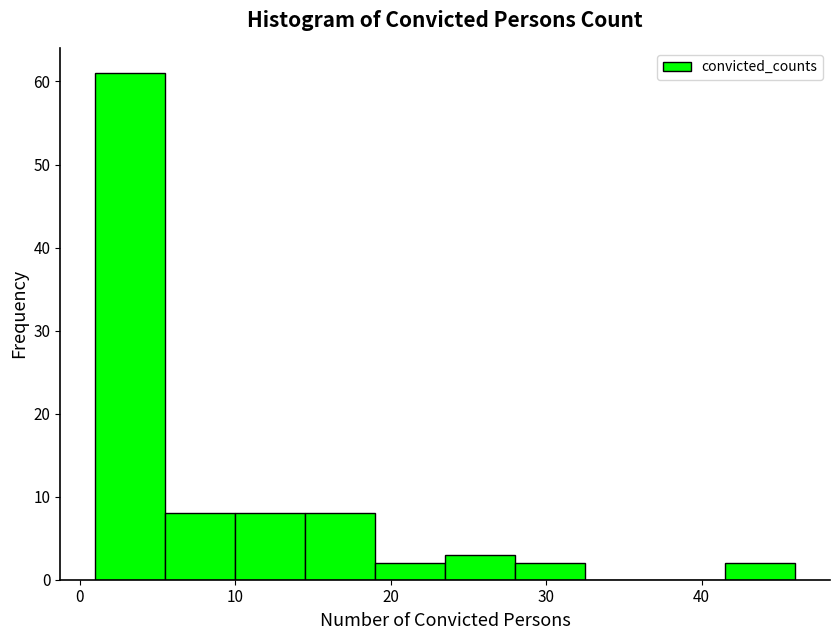

Over which range of the x-axis is the bar tallest?

1.0 to 5.5